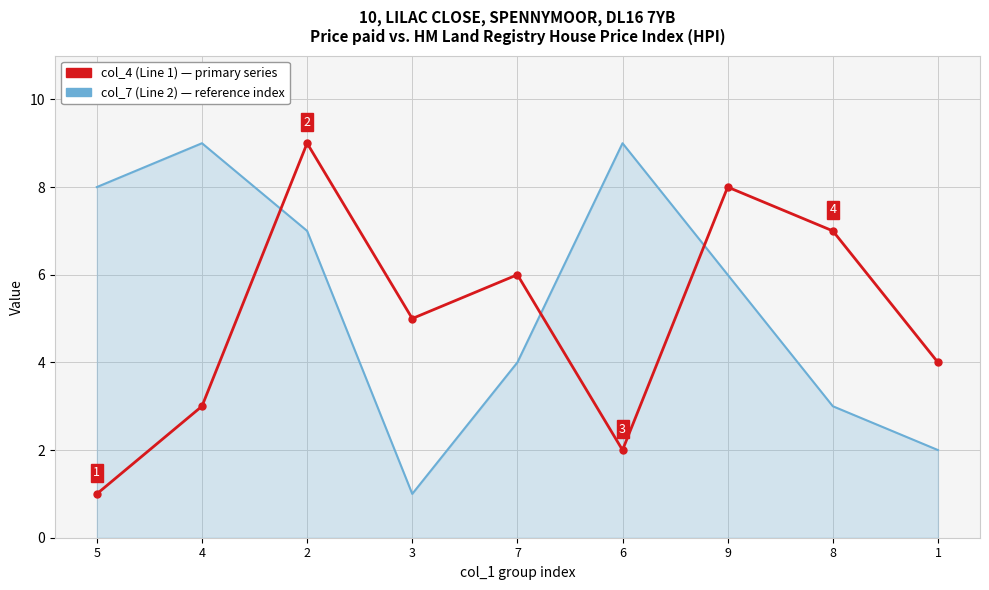

What is the greatest value displayed?

9